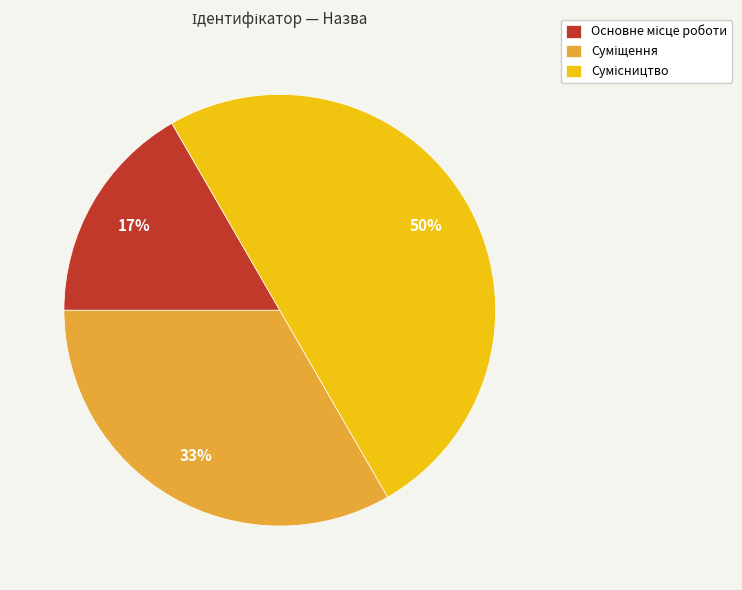

To the nearest percent, what is the average slice percentage?

33%